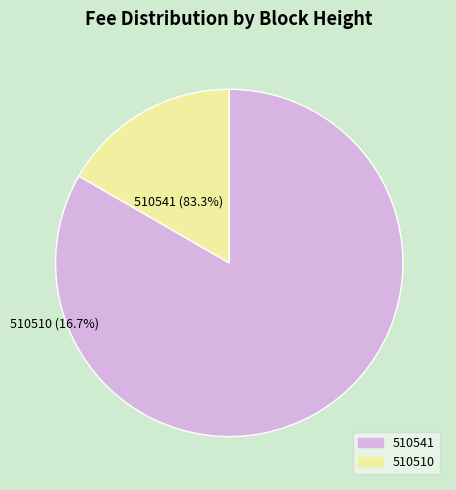

The 510510 slice represents 28% of the pie. True or false?

False